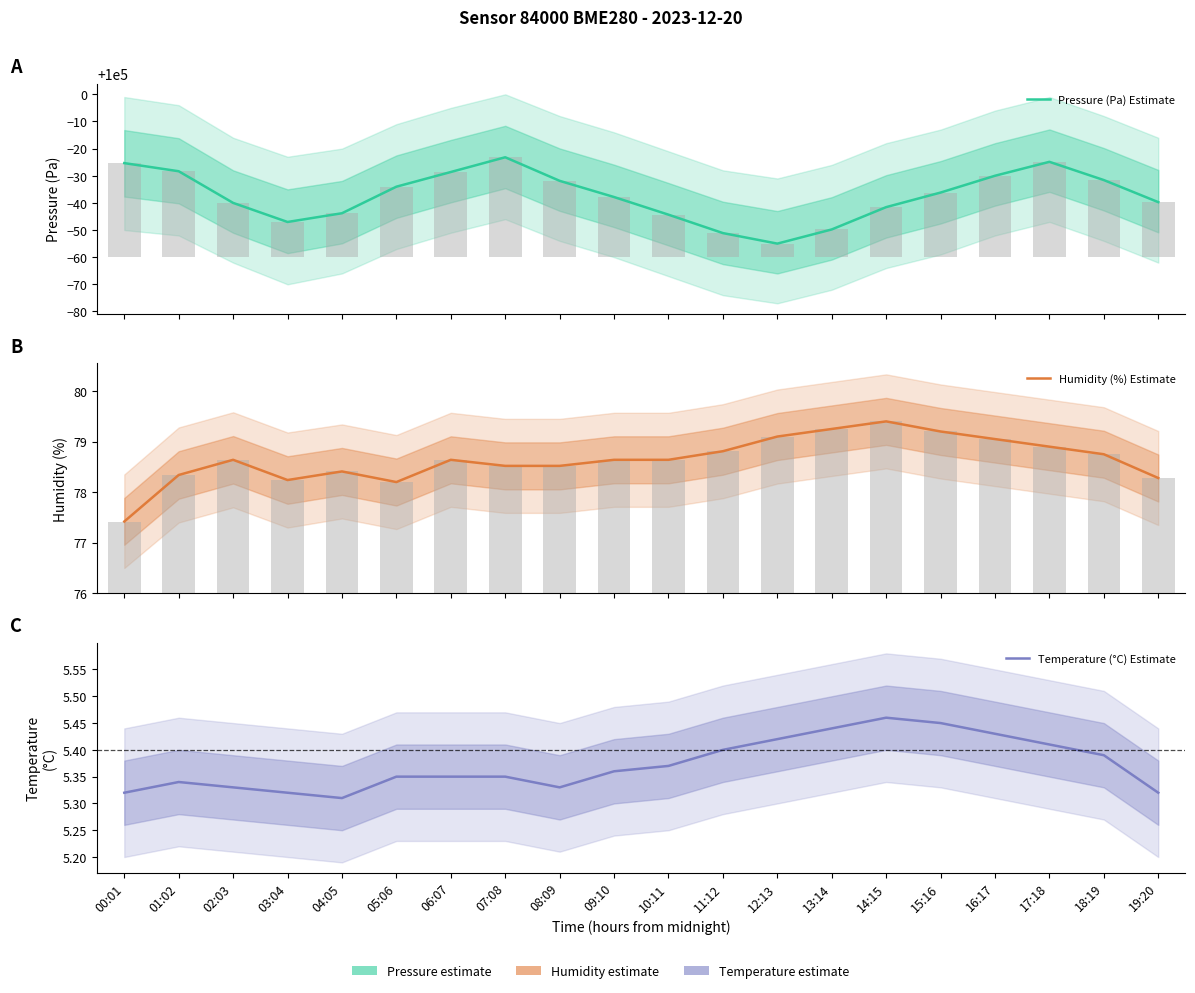

At how many categories does at least one series exceed 30946?

20